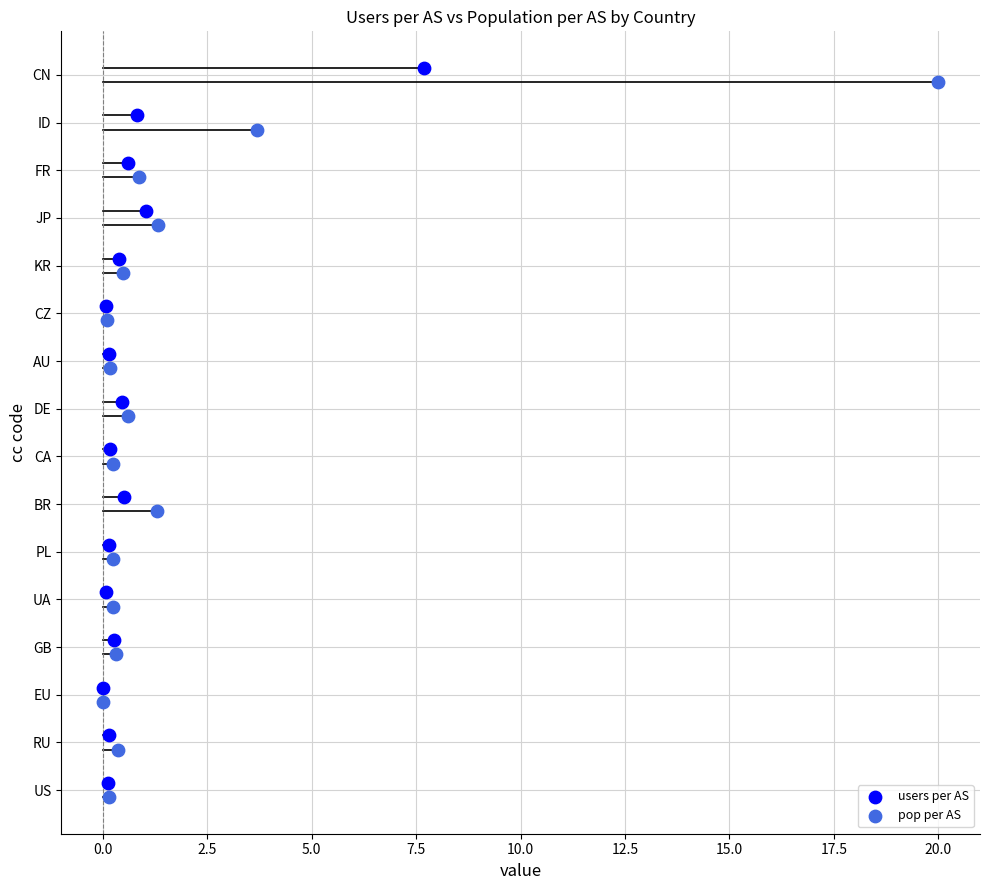

Which series reaches the maximum Y coordinate?

users per AS